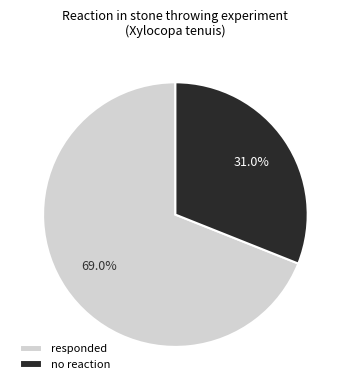

Rank the categories by value from lowest to highest.

no reaction, responded